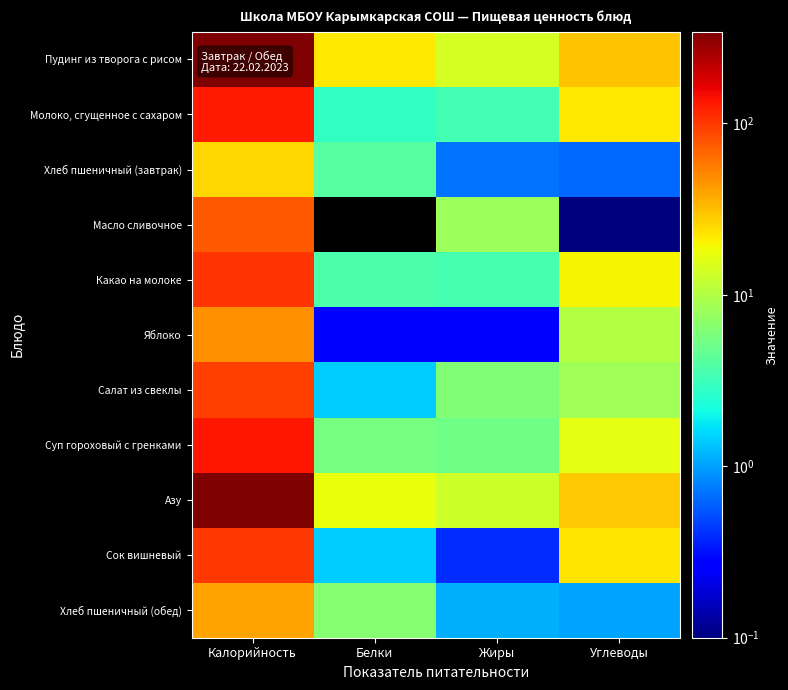

At how many categories does at least one series exceed 76?

1